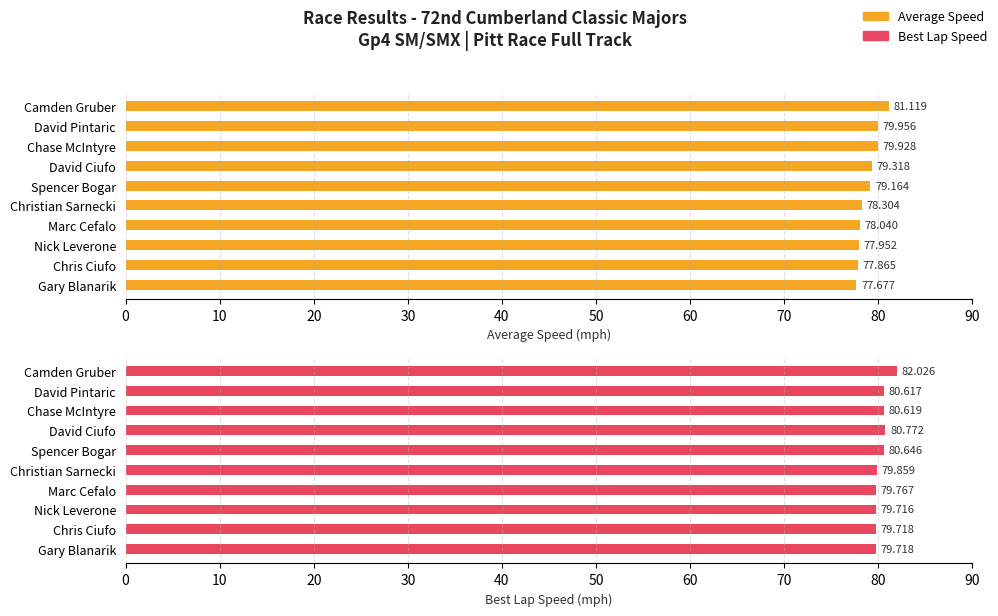

Are the bars grouped side by side (vs. stacked)?

Yes